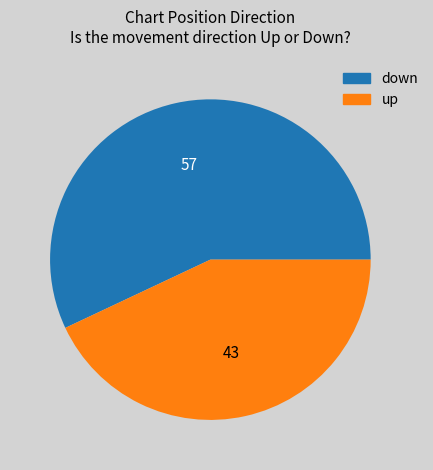

Is there a majority slice in this chart?

Yes